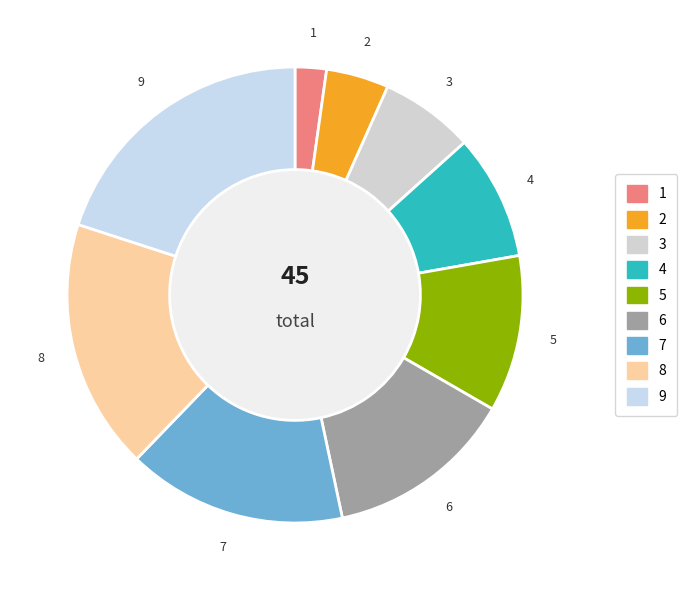

Is 3 the majority of the pie?

No